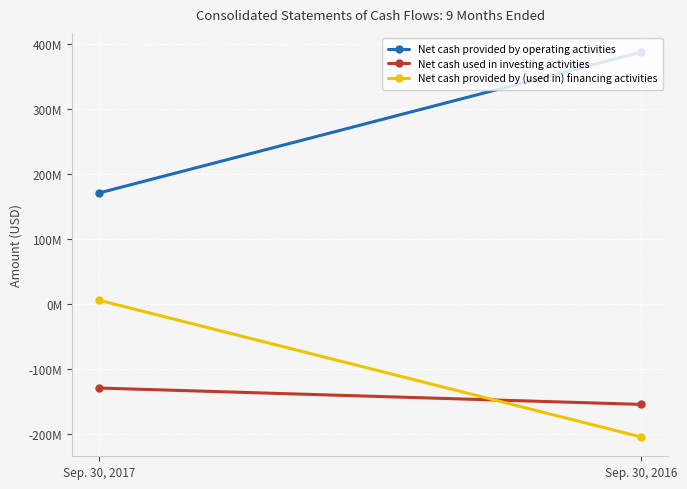

Is this an area chart (filled region under the line)?

No